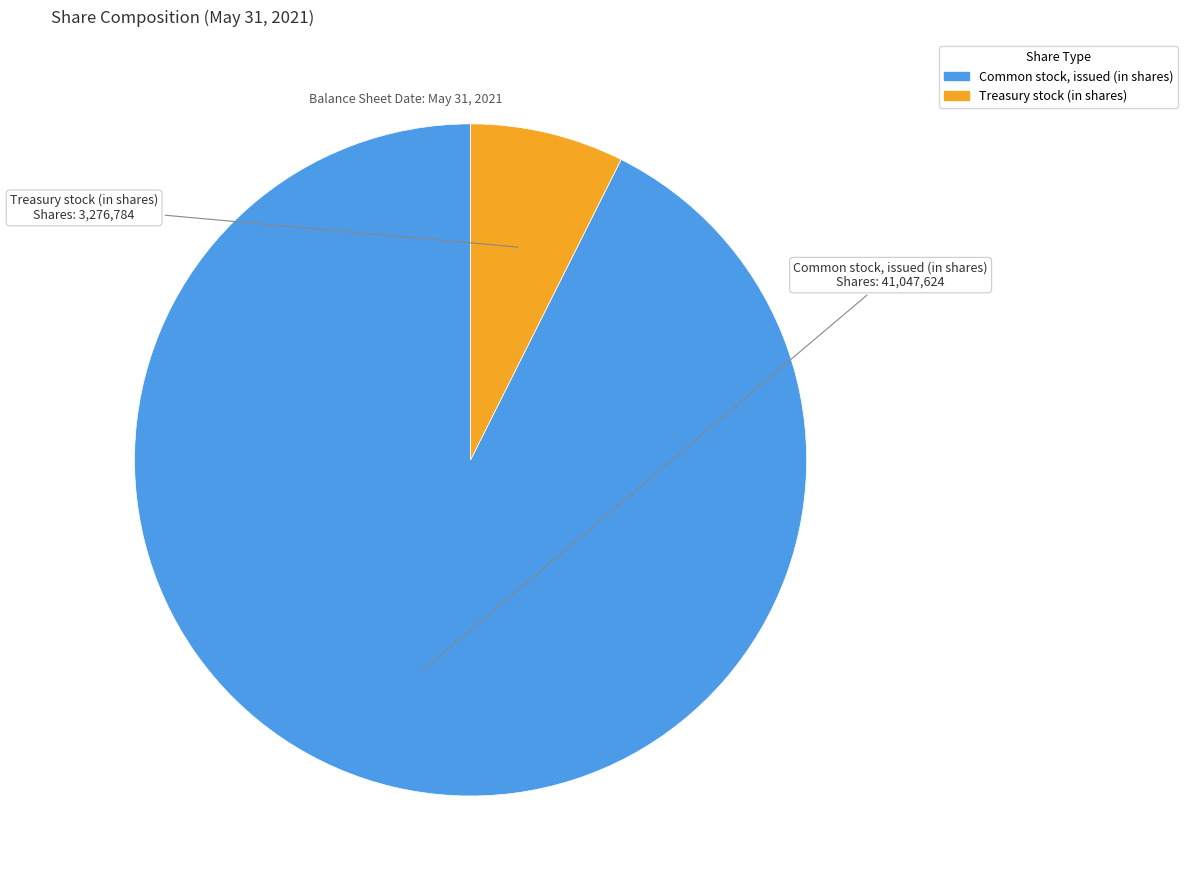

Is the sum of Common stock, issued (in shares) and Treasury stock (in shares) greater than half?

Yes